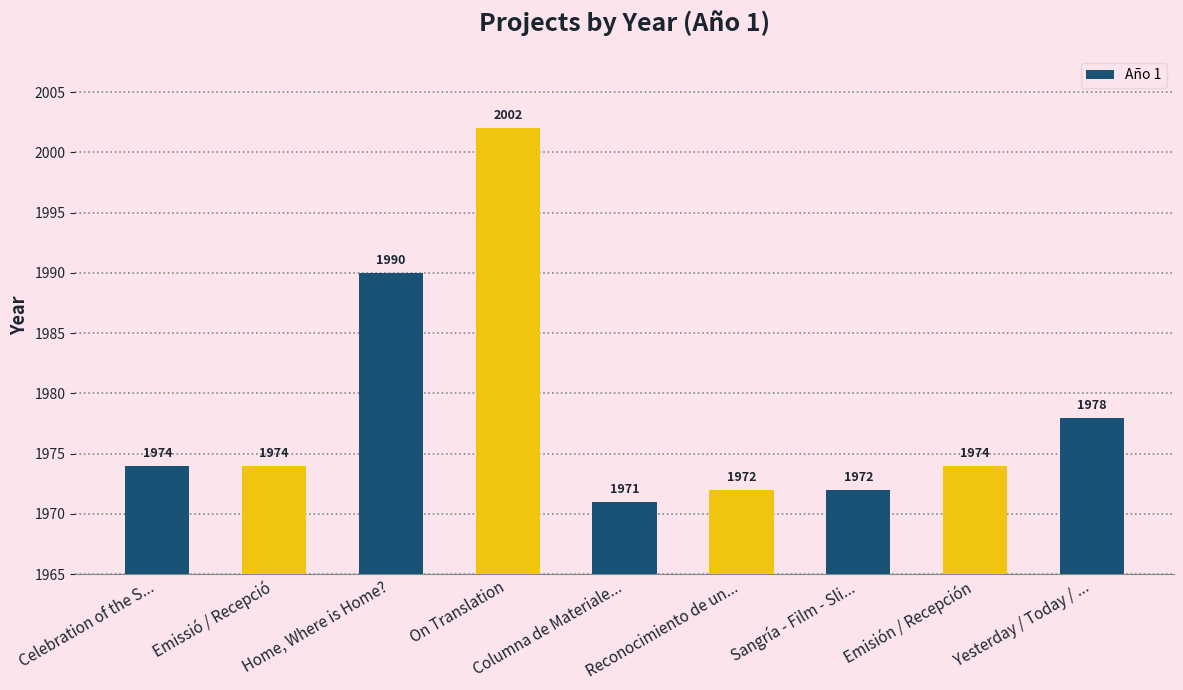

Which label corresponds to the largest value in the chart?

On Translation